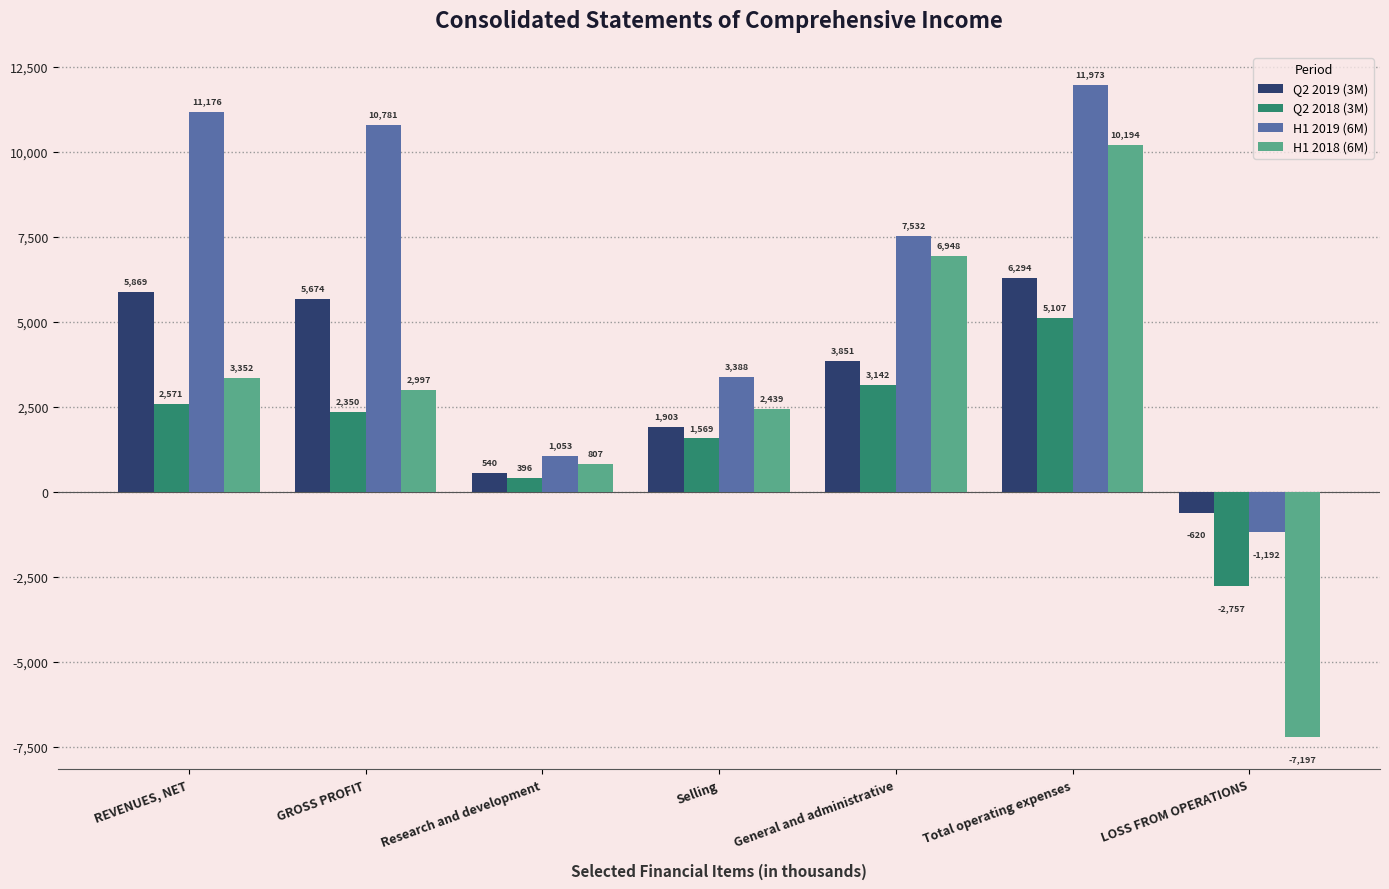

What are all the series names shown in the legend?

Q2 2019 (3M), Q2 2018 (3M), H1 2019 (6M), H1 2018 (6M)